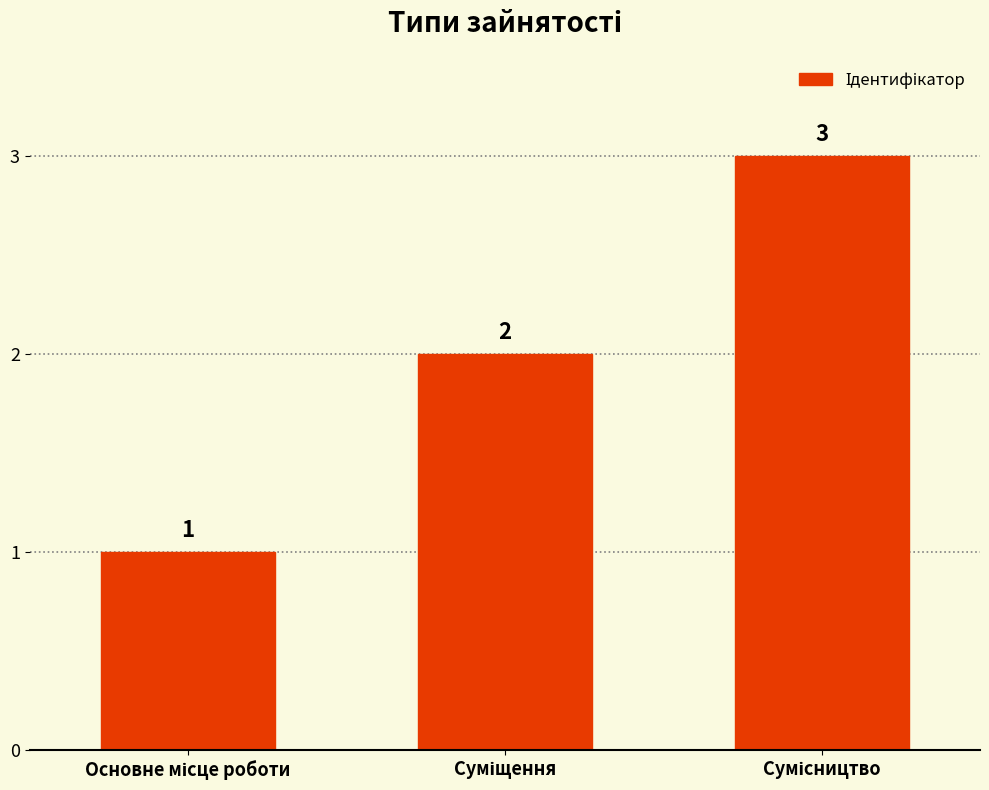

What is the value of the 3rd bar from the left?

3